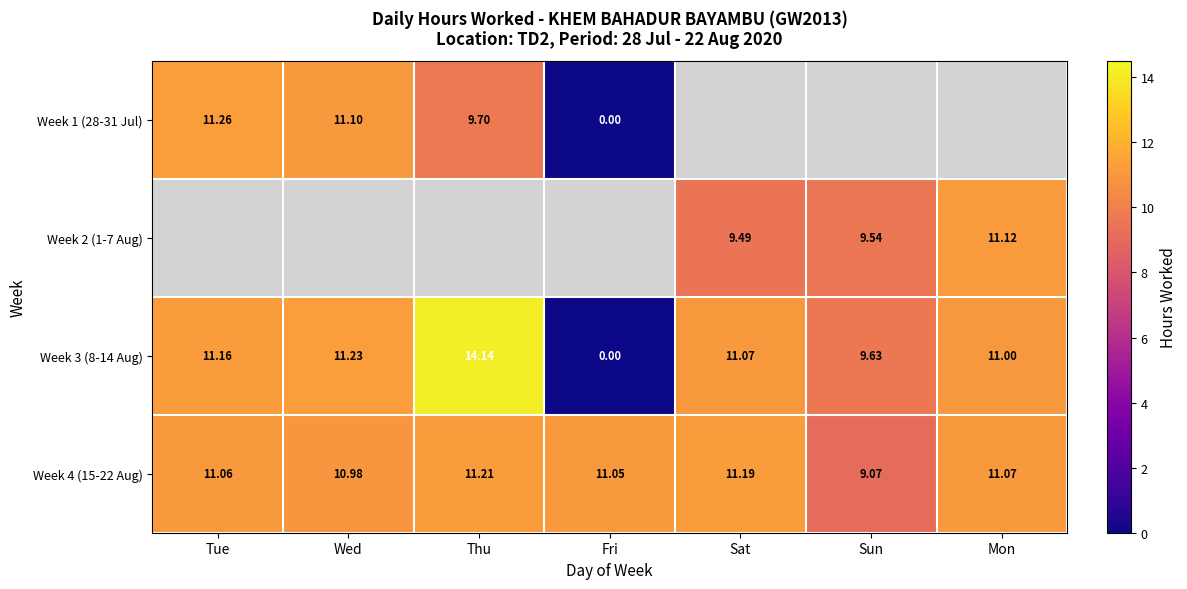

The Week 3 (8-14 Aug) series shows 0.0 at Fri. True or false?

True